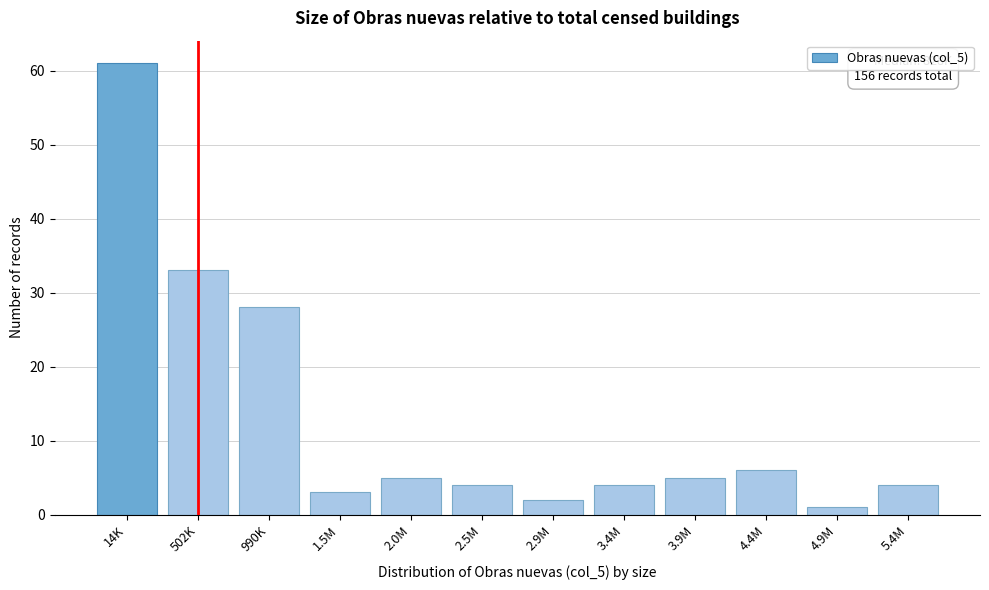

Reading left to right, transcribe all the data shown in this chart.

61	33	28	3	5	4	2	4	5	6	1	4